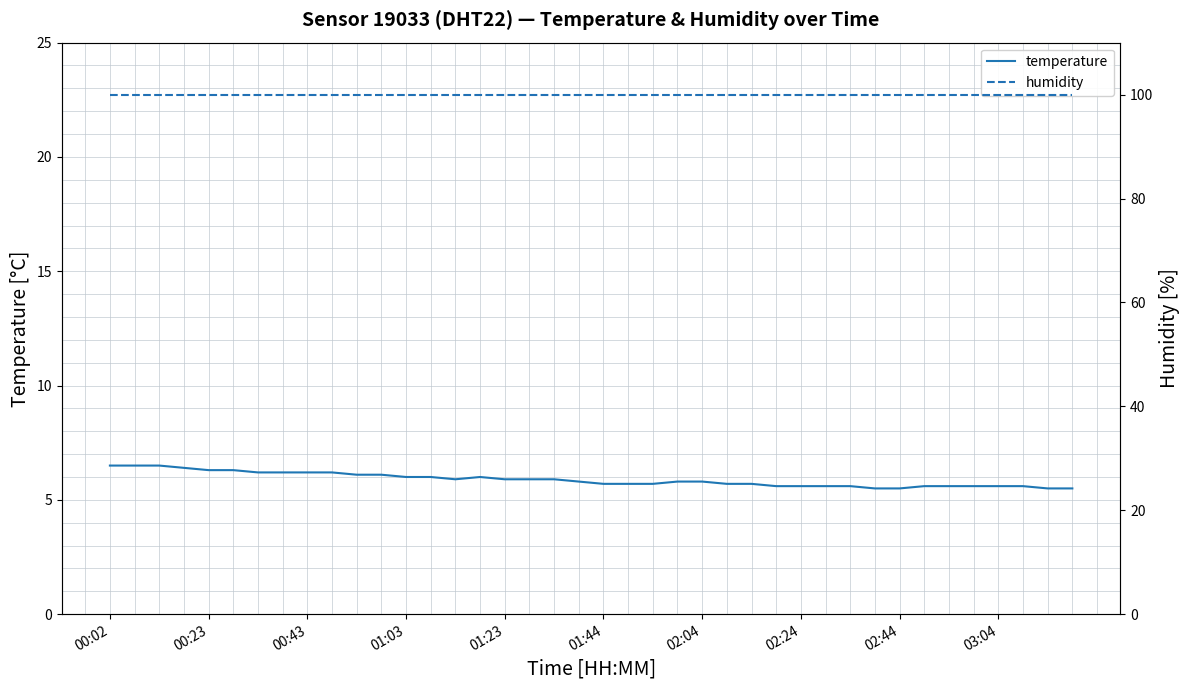

Which series has the largest range (max minus min)?

temperature